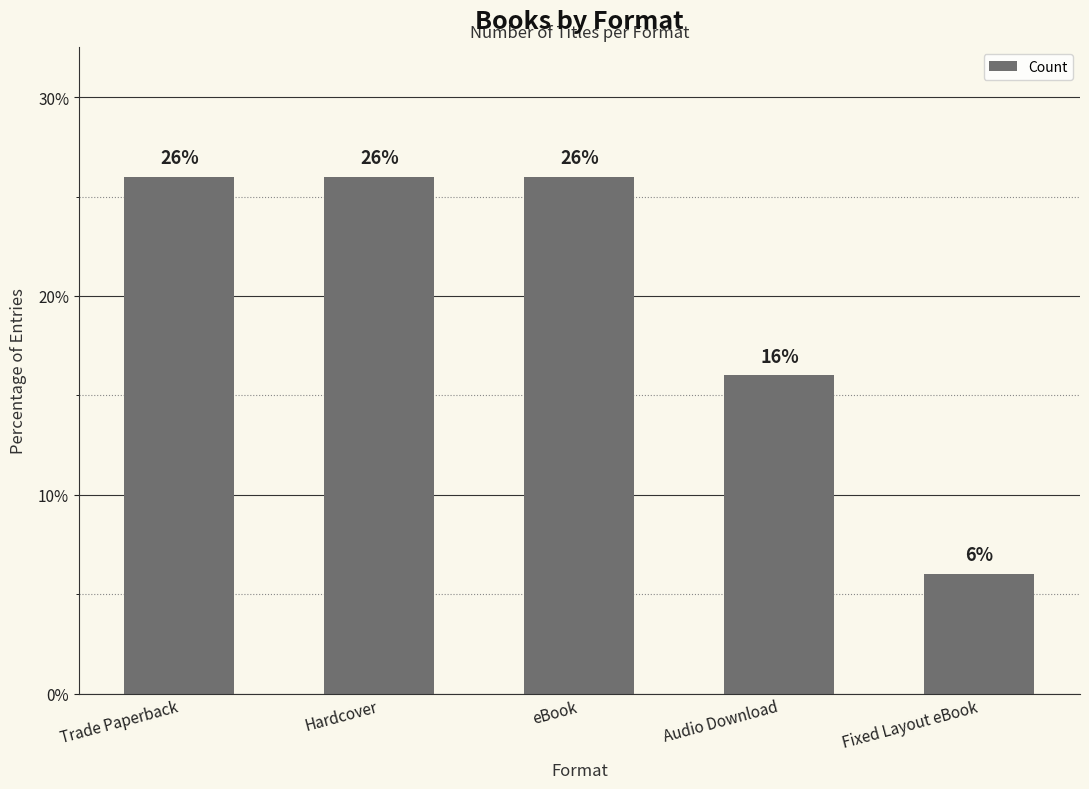

What is the minimum value shown in the chart?

6